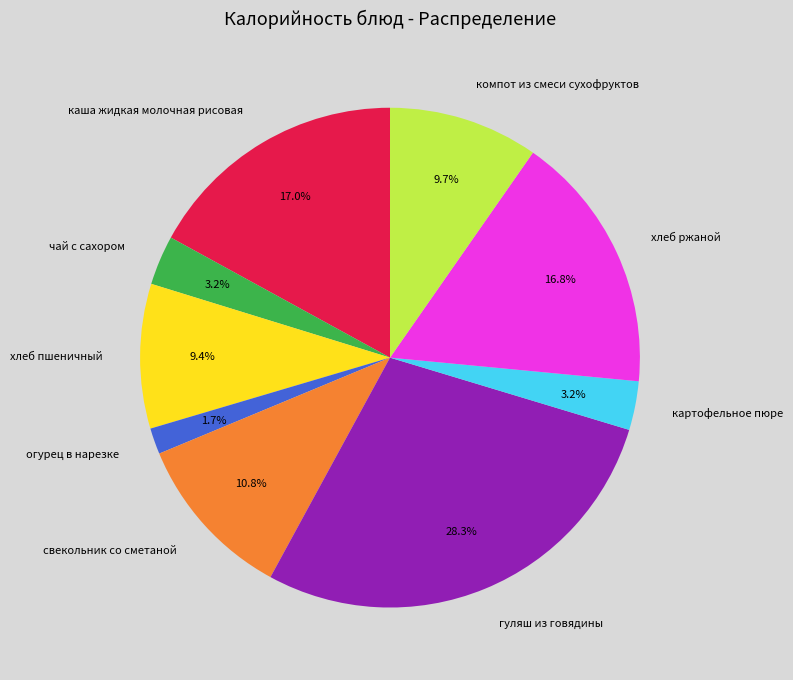

Is there a majority slice in this chart?

No